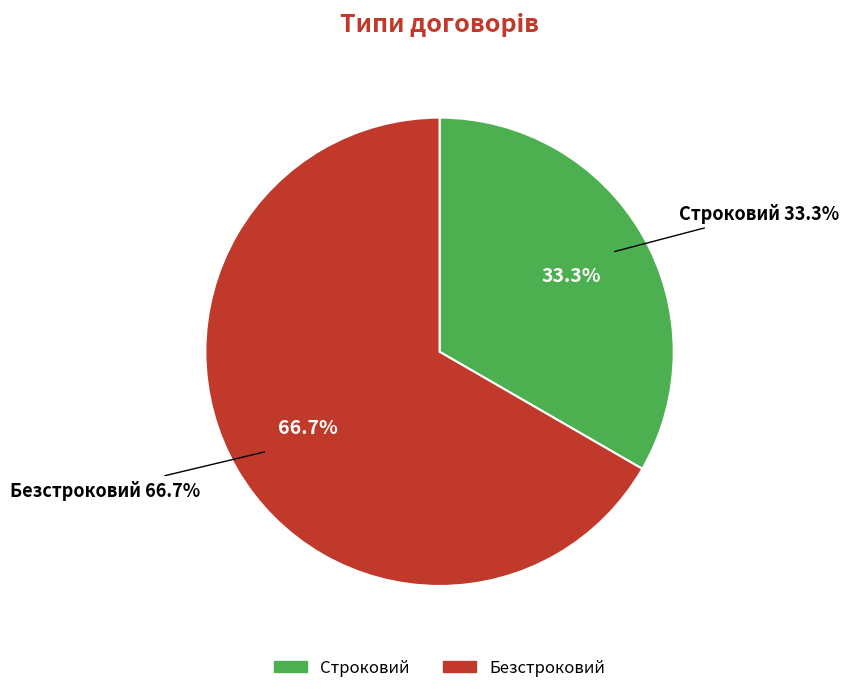

How many slices are in this pie chart?

2